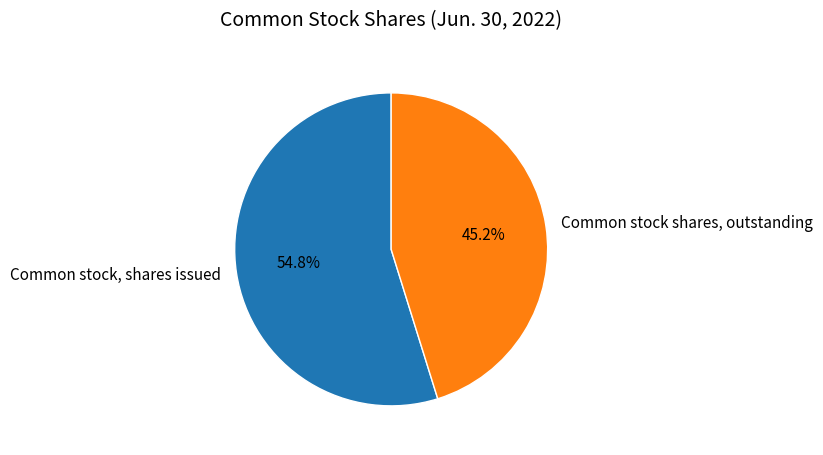

To the nearest percent, what is the average slice percentage?

50%